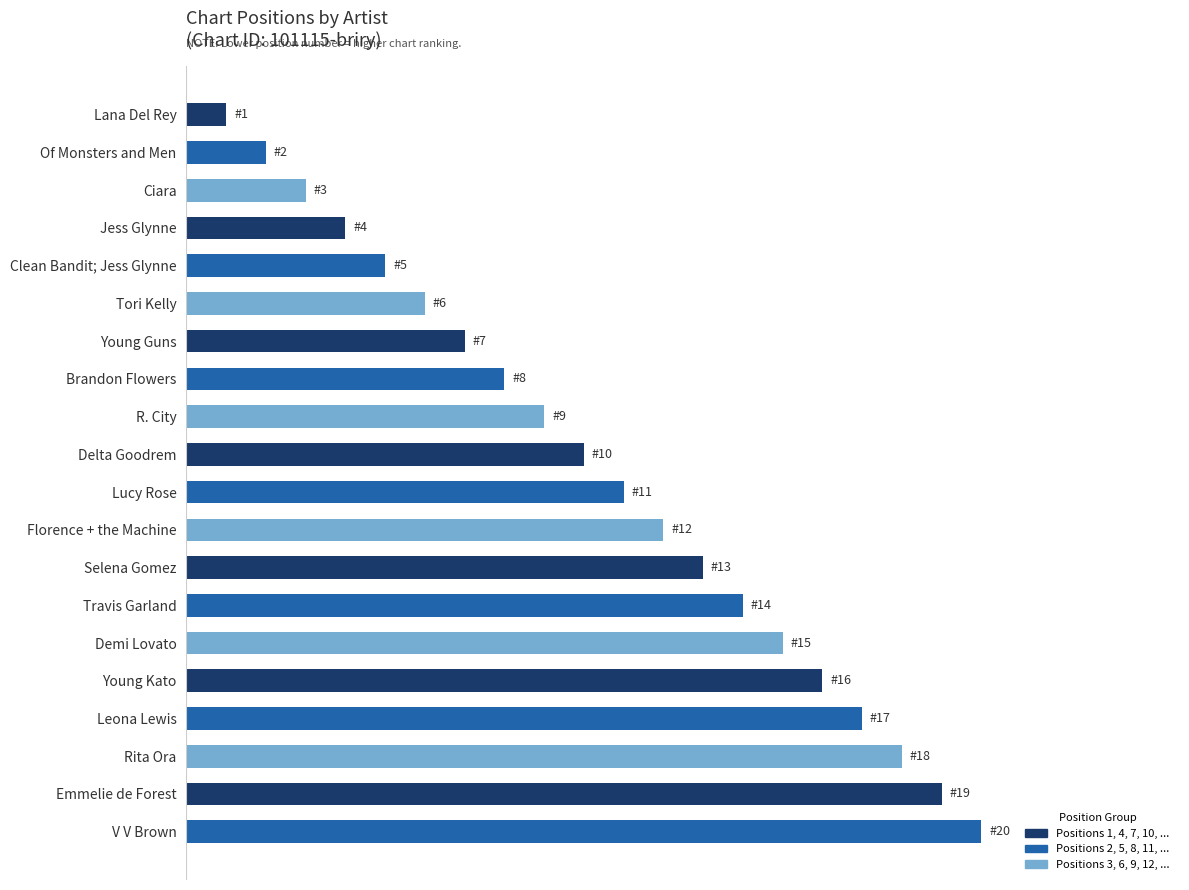

Where is the data nearest to the value 10?

Delta Goodrem